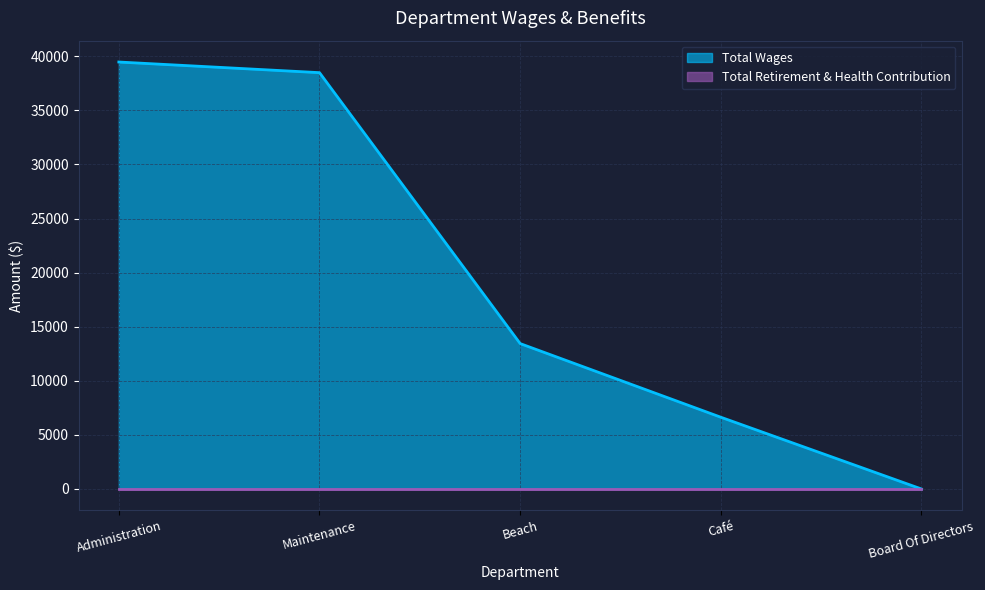

Between Administration and Board Of Directors, which is larger?

Administration